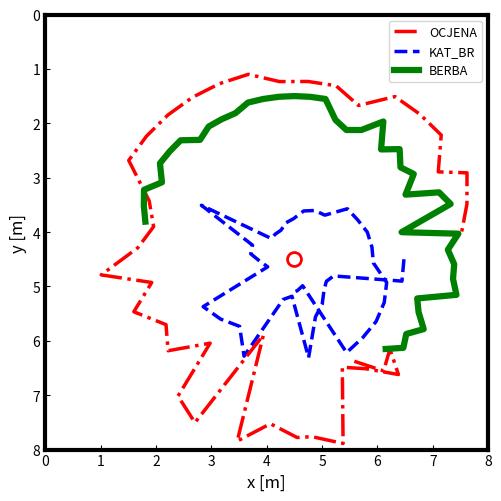

How many interior local peaks does the KAT_BR series have?

6